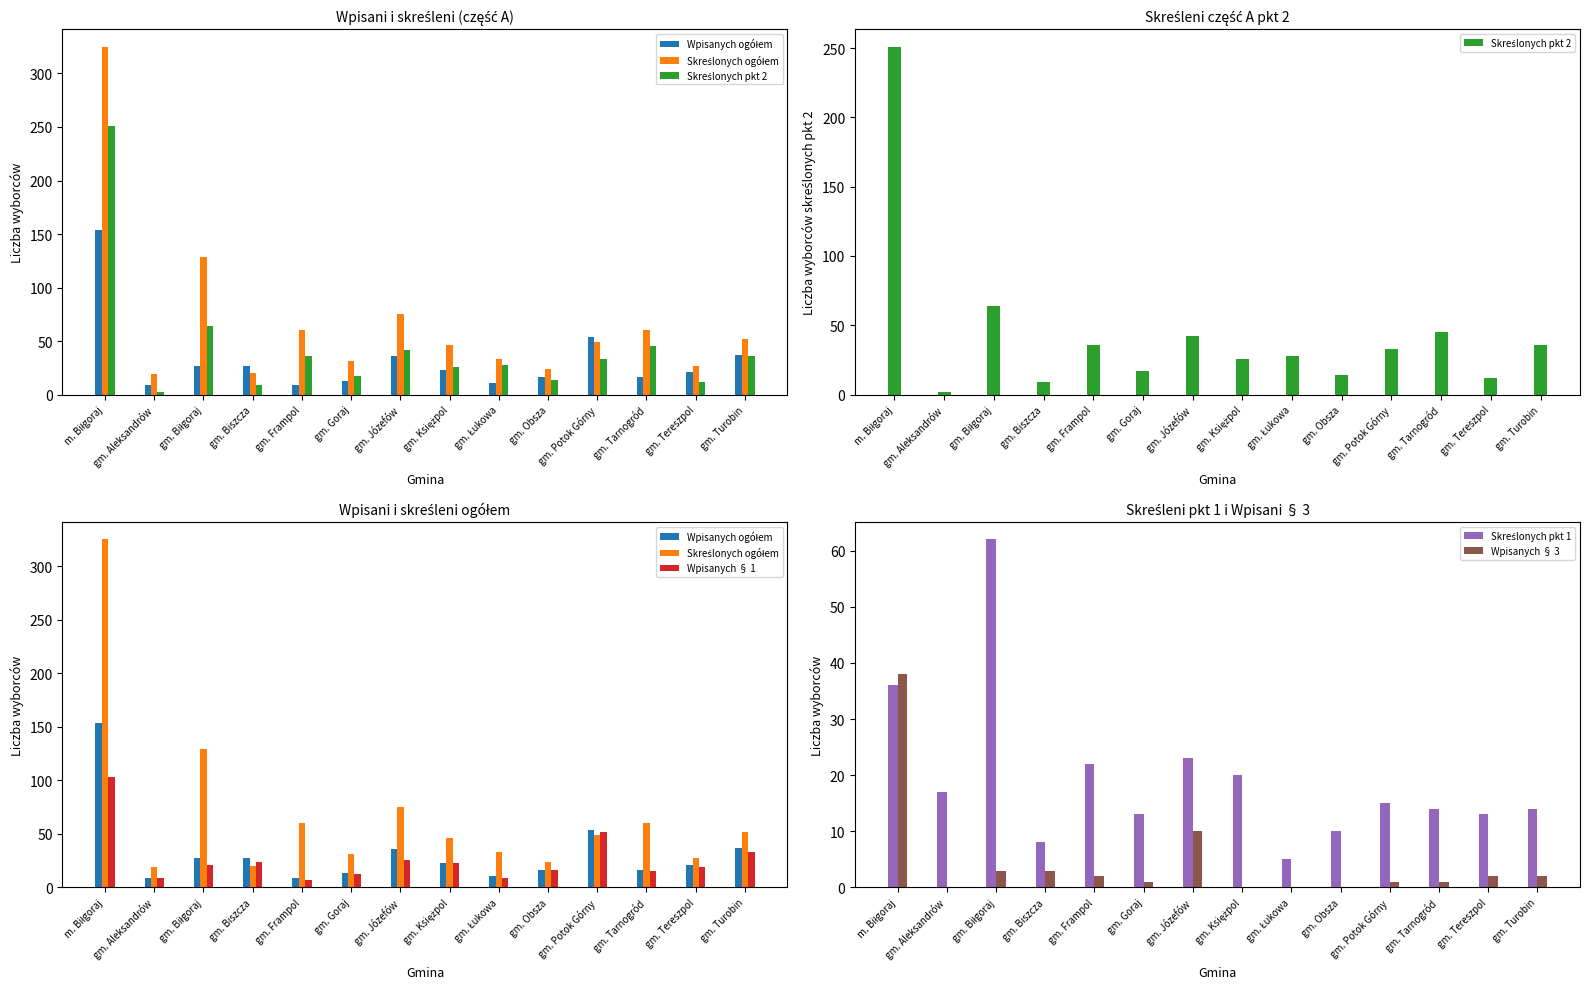

What is the label of the 1st bar from the left?

m. Biłgoraj